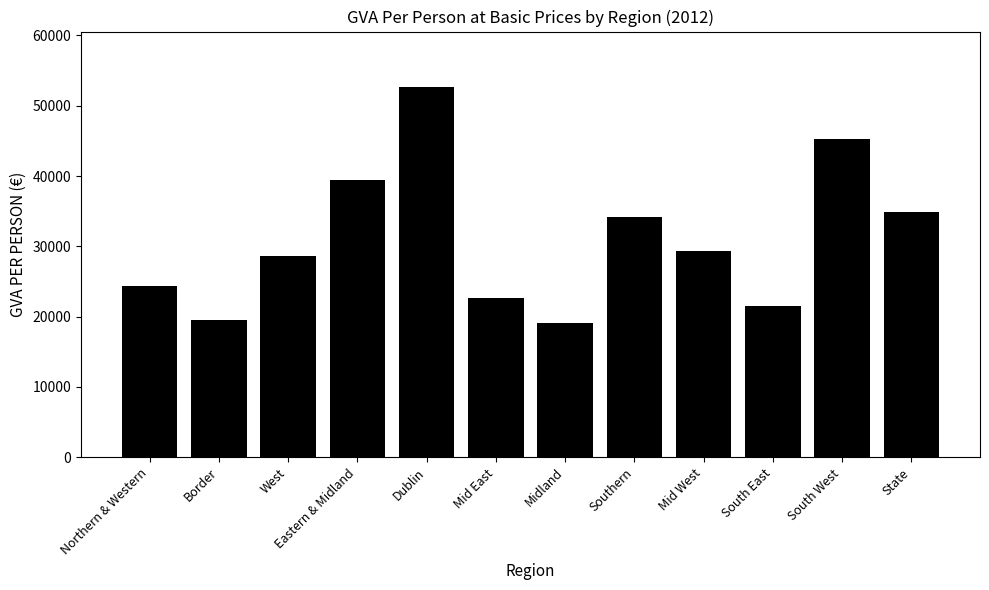

Between Mid East and Eastern & Midland, which is larger?

Eastern & Midland